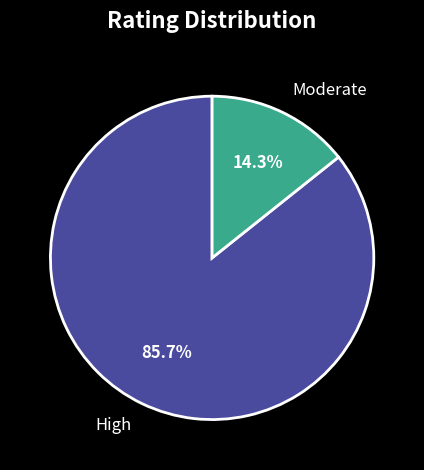

How much of the chart is everything except High?

14.3%